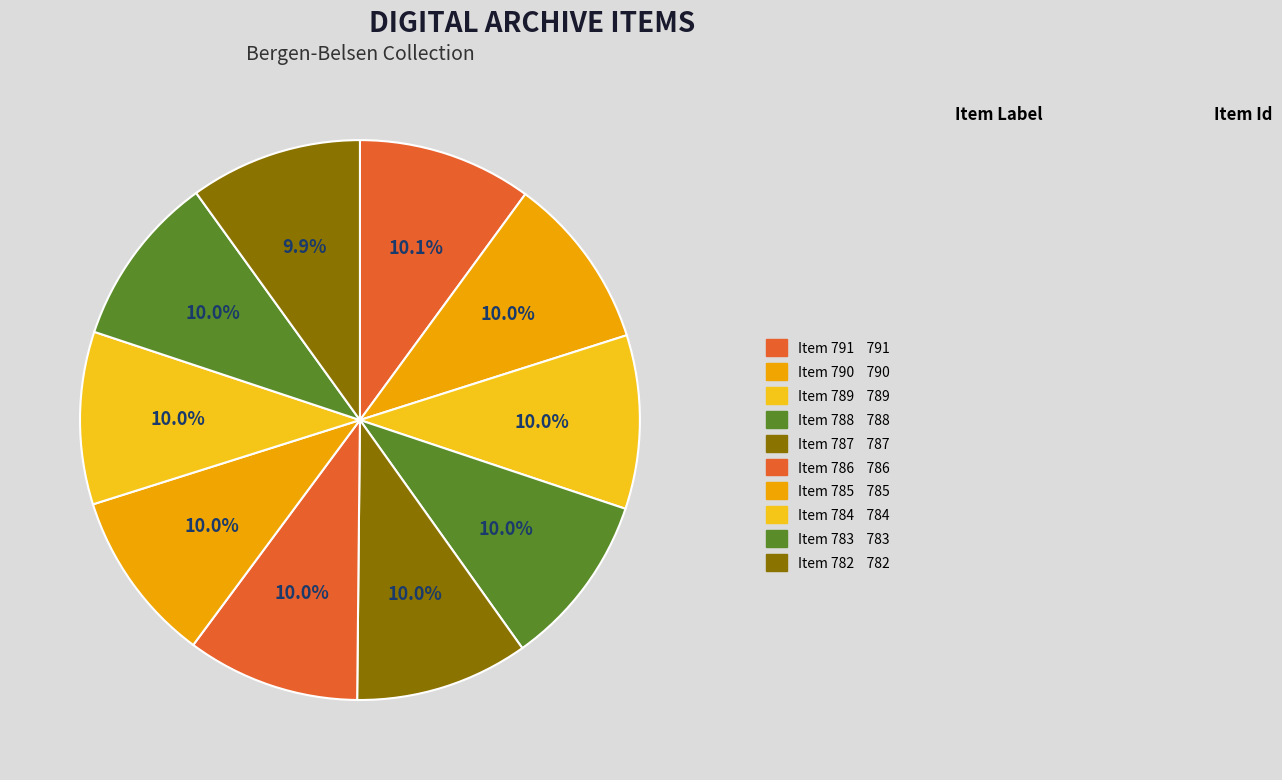

Does Item 786 represent more than half of the total?

No